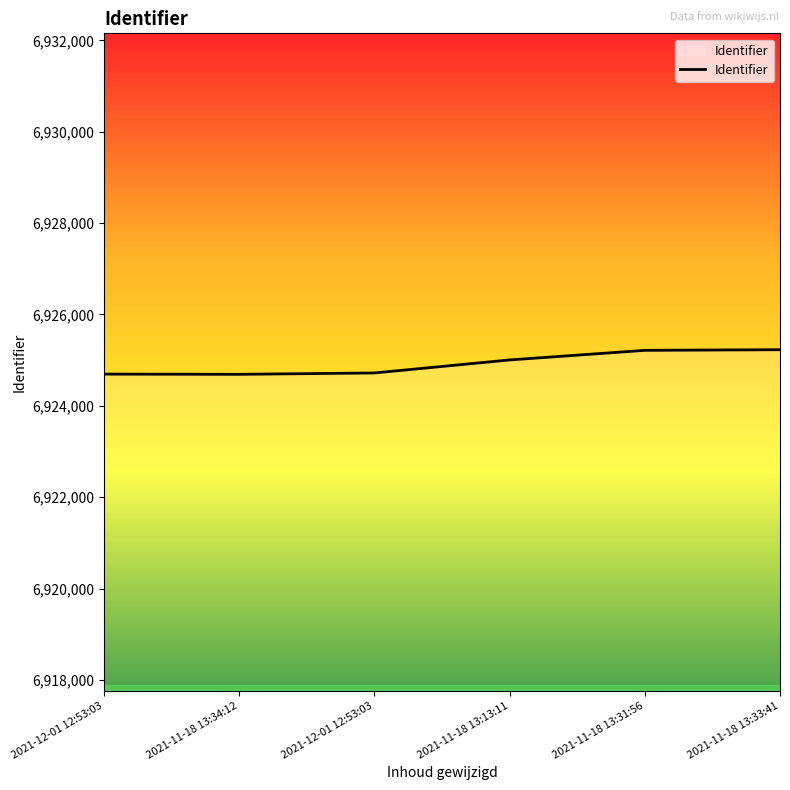

What is the sum of all values?

41549554